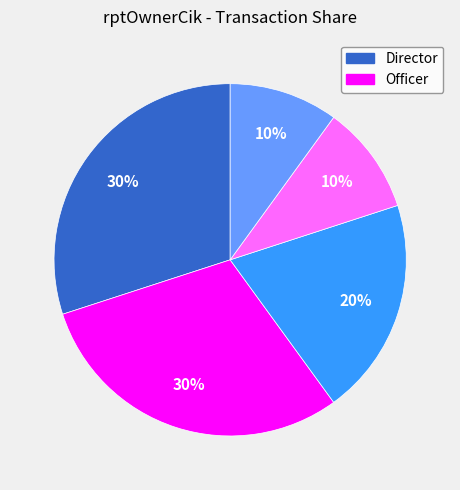

To the nearest percent, what is the difference between the largest and smallest slice percentages?

20%